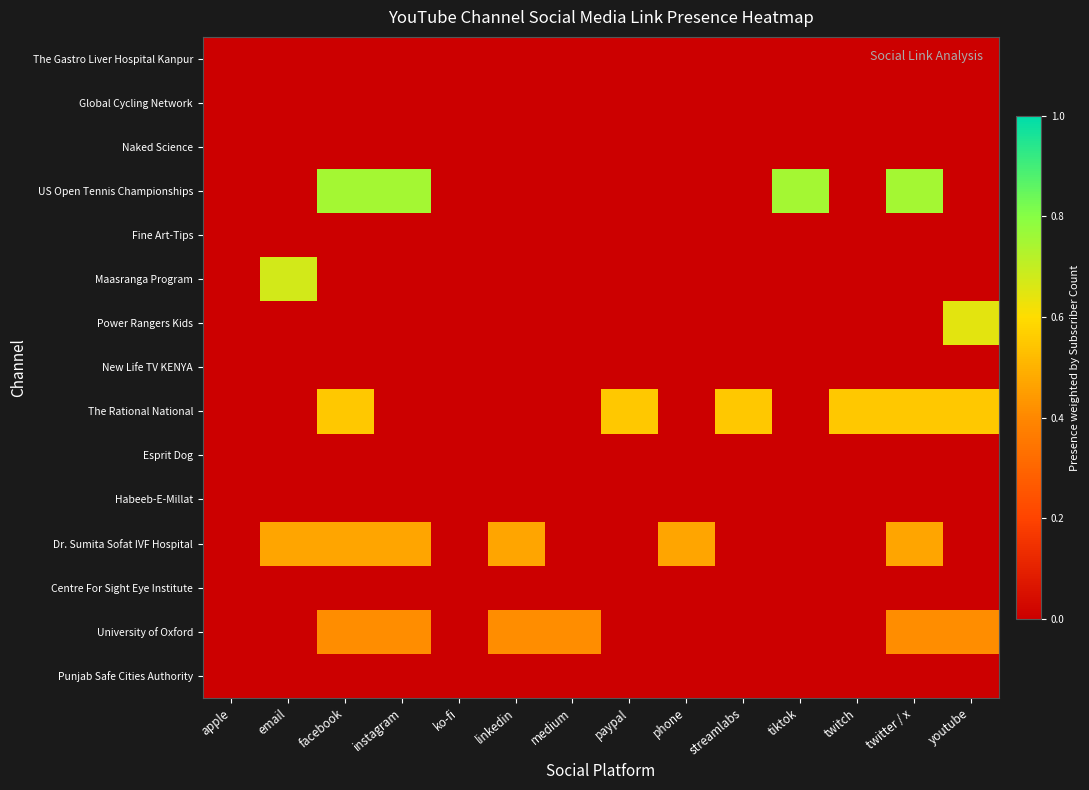

Reading left to right, transcribe all the data shown in this chart.

The Gastro Liver Hospital Kanpur: apple=0.0	email=0.0	facebook=0.0	instagram=0.0	ko-fi=0.0	linkedin=0.0	medium=0.0	paypal=0.0	phone=0.0	streamlabs=0.0	tiktok=0.0	twitch=0.0	twitter / x=0.0	youtube=0.0
Global Cycling Network: apple=0.0	email=0.0	facebook=0.0	instagram=0.0	ko-fi=0.0	linkedin=0.0	medium=0.0	paypal=0.0	phone=0.0	streamlabs=0.0	tiktok=0.0	twitch=0.0	twitter / x=0.0	youtube=0.0
Naked Science: apple=0.0	email=0.0	facebook=0.0	instagram=0.0	ko-fi=0.0	linkedin=0.0	medium=0.0	paypal=0.0	phone=0.0	streamlabs=0.0	tiktok=0.0	twitch=0.0	twitter / x=0.0	youtube=0.0
US Open Tennis Championships: apple=0.0	email=0.0	facebook=0.8	instagram=0.8	ko-fi=0.0	linkedin=0.0	medium=0.0	paypal=0.0	phone=0.0	streamlabs=0.0	tiktok=0.8	twitch=0.0	twitter / x=0.8	youtube=0.0
Fine Art-Tips: apple=0.0	email=0.0	facebook=0.0	instagram=0.0	ko-fi=0.0	linkedin=0.0	medium=0.0	paypal=0.0	phone=0.0	streamlabs=0.0	tiktok=0.0	twitch=0.0	twitter / x=0.0	youtube=0.0
Maasranga Program: apple=0.0	email=0.7	facebook=0.0	instagram=0.0	ko-fi=0.0	linkedin=0.0	medium=0.0	paypal=0.0	phone=0.0	streamlabs=0.0	tiktok=0.0	twitch=0.0	twitter / x=0.0	youtube=0.0
Power Rangers Kids: apple=0.0	email=0.0	facebook=0.0	instagram=0.0	ko-fi=0.0	linkedin=0.0	medium=0.0	paypal=0.0	phone=0.0	streamlabs=0.0	tiktok=0.0	twitch=0.0	twitter / x=0.0	youtube=0.6
New Life TV KENYA: apple=0.0	email=0.0	facebook=0.0	instagram=0.0	ko-fi=0.0	linkedin=0.0	medium=0.0	paypal=0.0	phone=0.0	streamlabs=0.0	tiktok=0.0	twitch=0.0	twitter / x=0.0	youtube=0.0
The Rational National: apple=0.0	email=0.0	facebook=0.6	instagram=0.0	ko-fi=0.0	linkedin=0.0	medium=0.0	paypal=0.6	phone=0.0	streamlabs=0.6	tiktok=0.0	twitch=0.6	twitter / x=0.6	youtube=0.6
Esprit Dog: apple=0.0	email=0.0	facebook=0.0	instagram=0.0	ko-fi=0.0	linkedin=0.0	medium=0.0	paypal=0.0	phone=0.0	streamlabs=0.0	tiktok=0.0	twitch=0.0	twitter / x=0.0	youtube=0.0
Habeeb-E-Millat: apple=0.0	email=0.0	facebook=0.0	instagram=0.0	ko-fi=0.0	linkedin=0.0	medium=0.0	paypal=0.0	phone=0.0	streamlabs=0.0	tiktok=0.0	twitch=0.0	twitter / x=0.0	youtube=0.0
Dr. Sumita Sofat IVF Hospital: apple=0.0	email=0.5	facebook=0.5	instagram=0.5	ko-fi=0.0	linkedin=0.5	medium=0.0	paypal=0.0	phone=0.5	streamlabs=0.0	tiktok=0.0	twitch=0.0	twitter / x=0.5	youtube=0.0
Centre For Sight Eye Institute: apple=0.0	email=0.0	facebook=0.0	instagram=0.0	ko-fi=0.0	linkedin=0.0	medium=0.0	paypal=0.0	phone=0.0	streamlabs=0.0	tiktok=0.0	twitch=0.0	twitter / x=0.0	youtube=0.0
University of Oxford: apple=0.0	email=0.0	facebook=0.4	instagram=0.4	ko-fi=0.0	linkedin=0.4	medium=0.4	paypal=0.0	phone=0.0	streamlabs=0.0	tiktok=0.0	twitch=0.0	twitter / x=0.4	youtube=0.4
Punjab Safe Cities Authority: apple=0.0	email=0.0	facebook=0.0	instagram=0.0	ko-fi=0.0	linkedin=0.0	medium=0.0	paypal=0.0	phone=0.0	streamlabs=0.0	tiktok=0.0	twitch=0.0	twitter / x=0.0	youtube=0.0